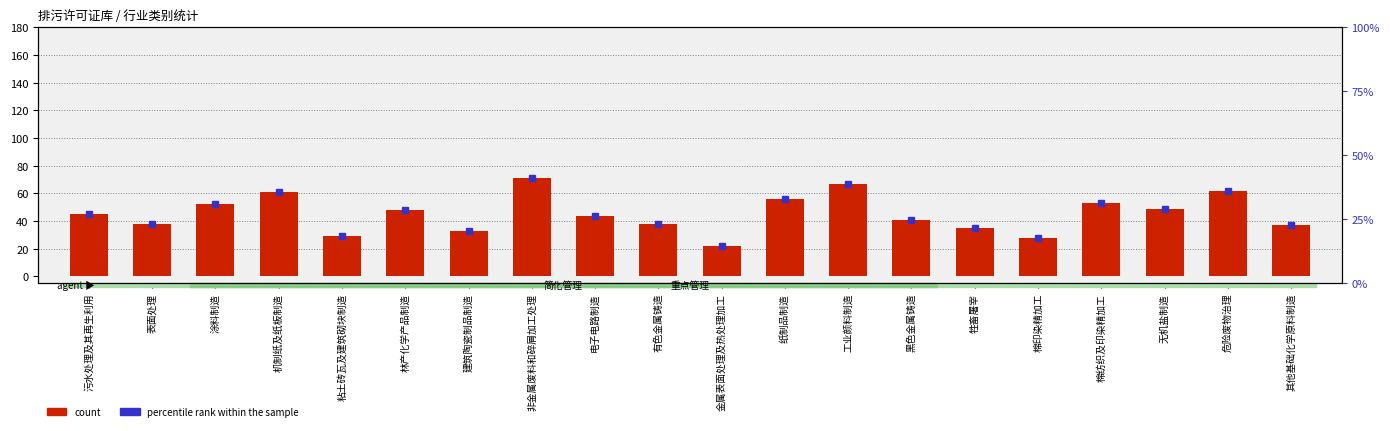

How many bars are there in total?

20